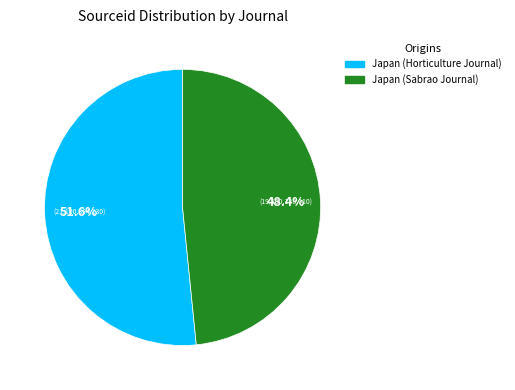

How many segments does this pie chart have?

2